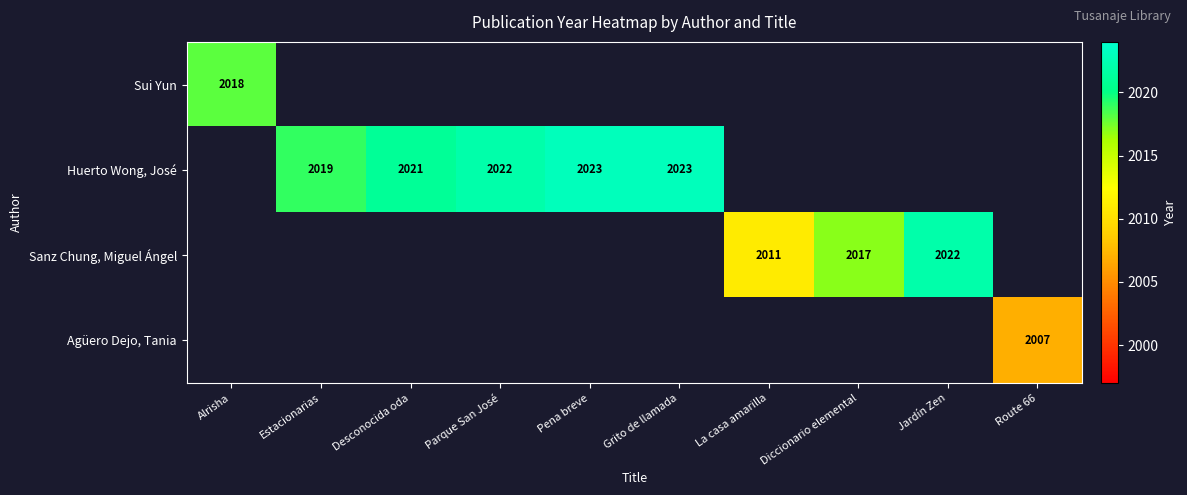

What is the smallest value displayed?

2007.0